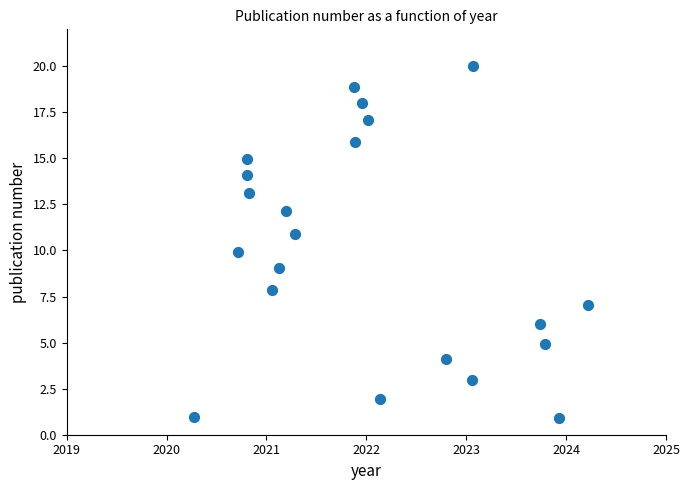

How many data points are displayed?

21